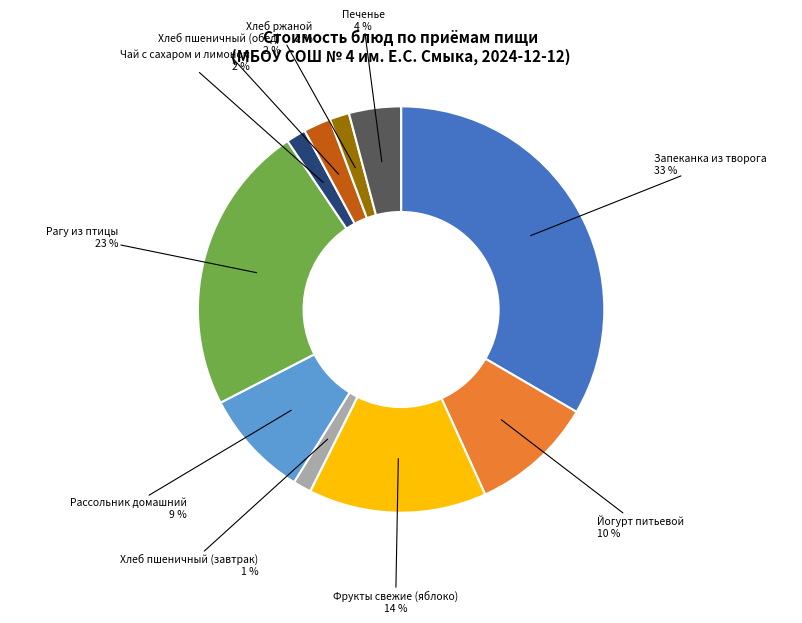

True or false: Йогурт питьевой accounts for 21% of the total.

False